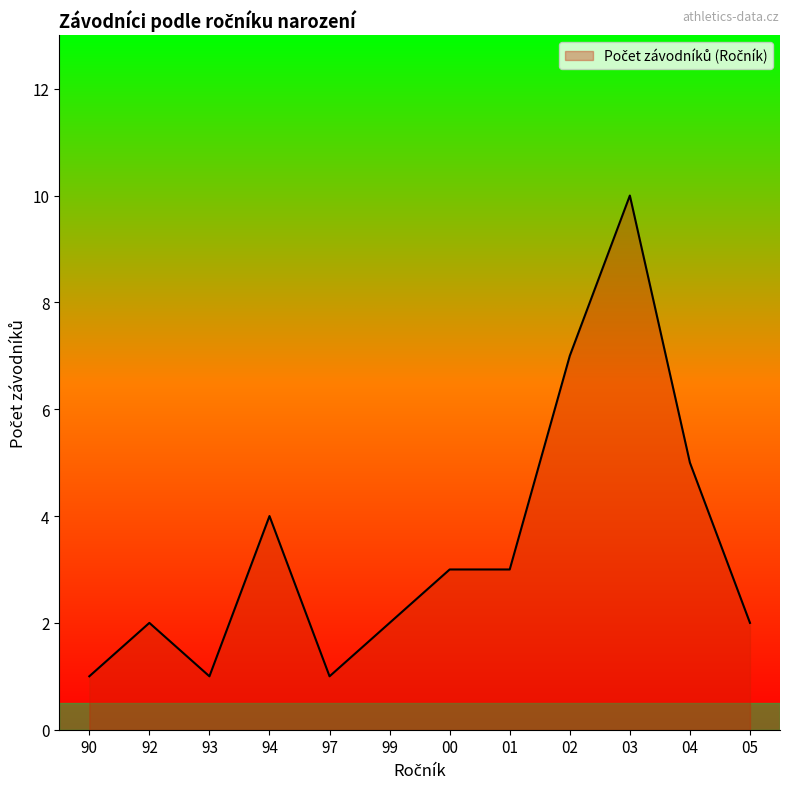

True or false: the data shows 21 at 94.

False